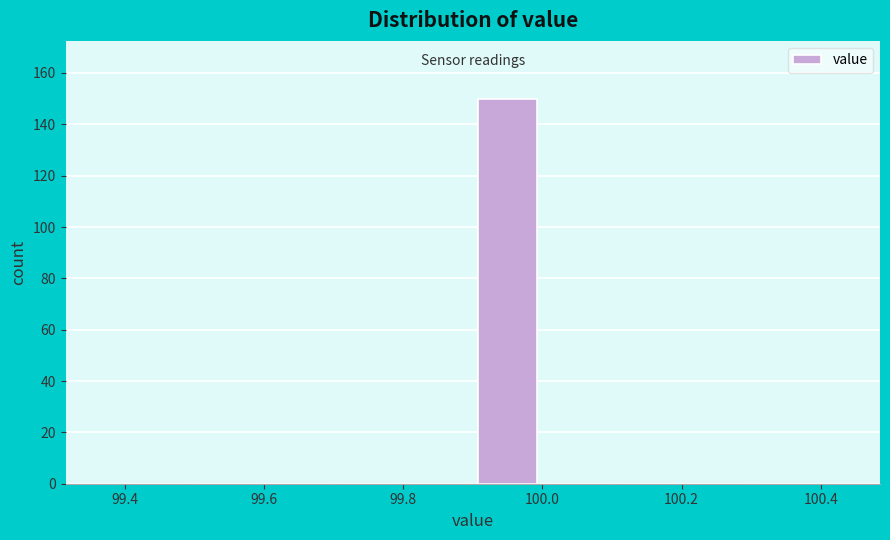

Reading left to right, transcribe this chart: for each bar, give the range it covers on the x-axis and its height. The values are not printed on the chart, so give them approximately, as read against the axis.

99.4 to 99.5: 0
99.5 to 99.6: 0
99.6 to 99.7: 0
99.7 to 99.8: 0
99.8 to 99.9: 0
99.9 to 100.0: 150
100.0 to 100.1: 0
100.1 to 100.2: 0
100.2 to 100.3: 0
100.3 to 100.4: 0